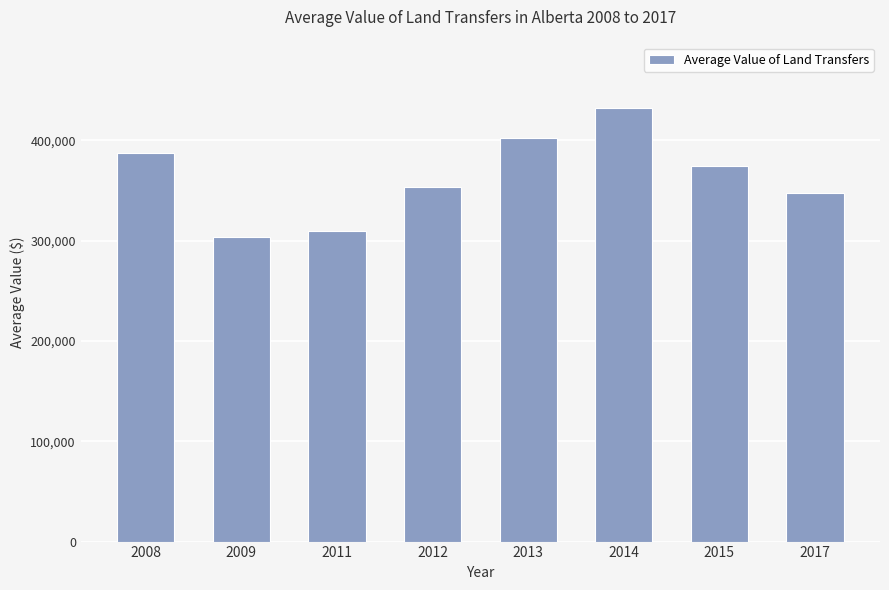

At which label is the value closest to 368004?

2015